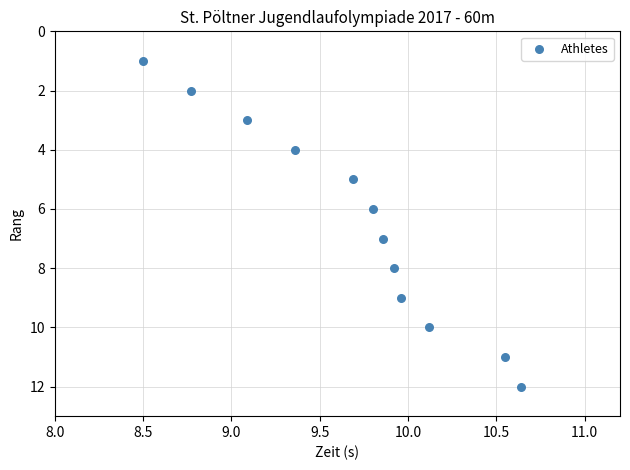

What is the range of Y values (max minus min)?

11